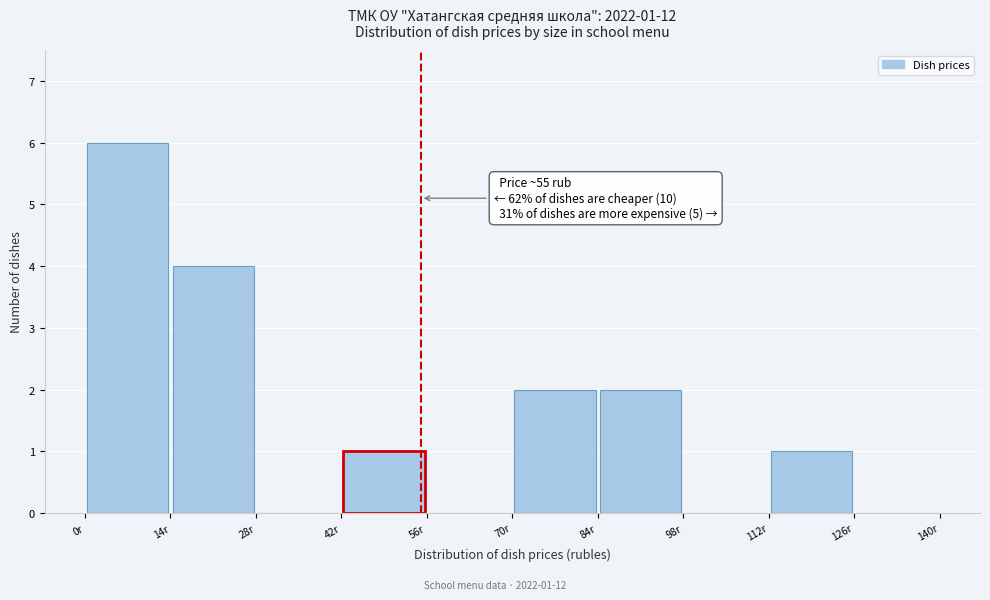

Over which range of the x-axis is the bar tallest?

0 to 14